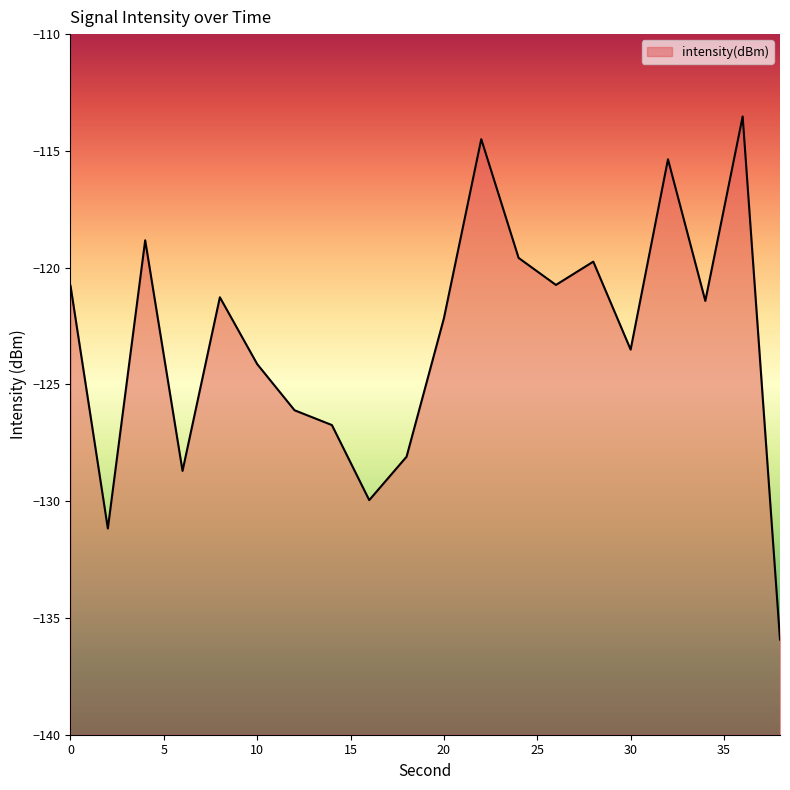

How many data points are less than -121?

12